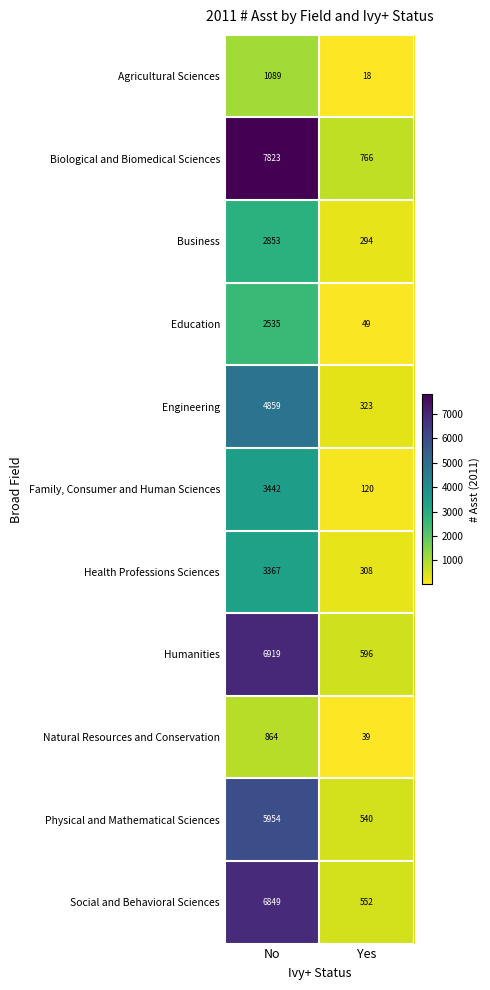

True or false: Biological and Biomedical Sciences has a value of 7823 at No.

True